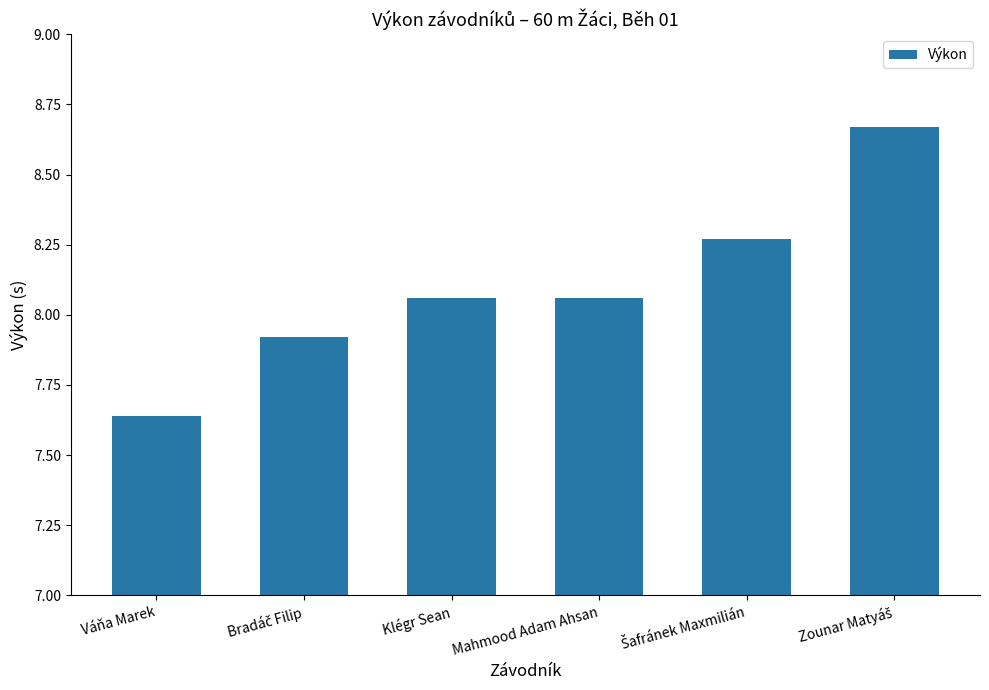

Which category has the lowest value across all series?

Váňa Marek